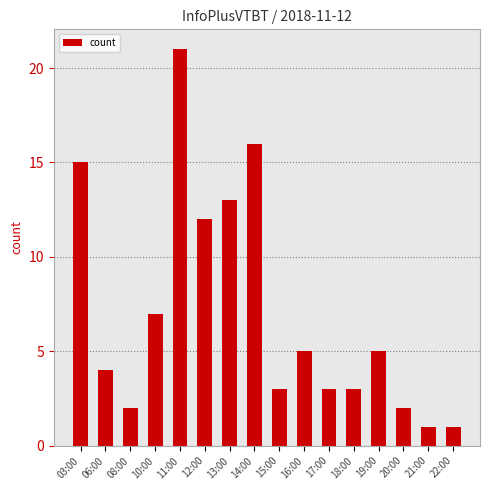

Are the bars horizontal?

No